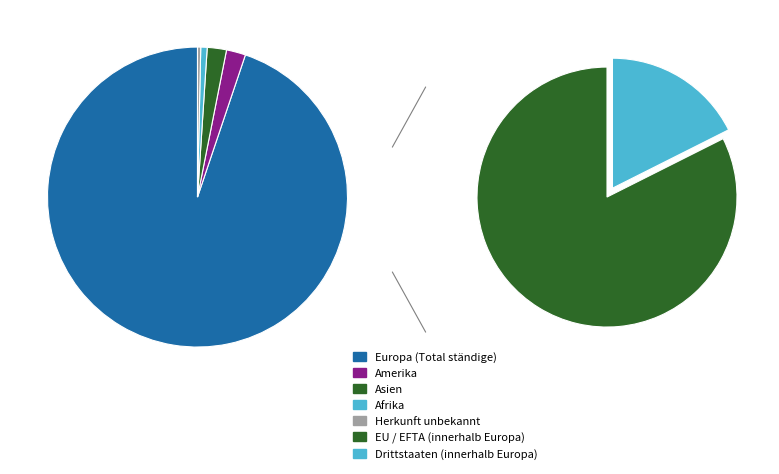

Is there any slice that represents more than half of the pie?

Yes